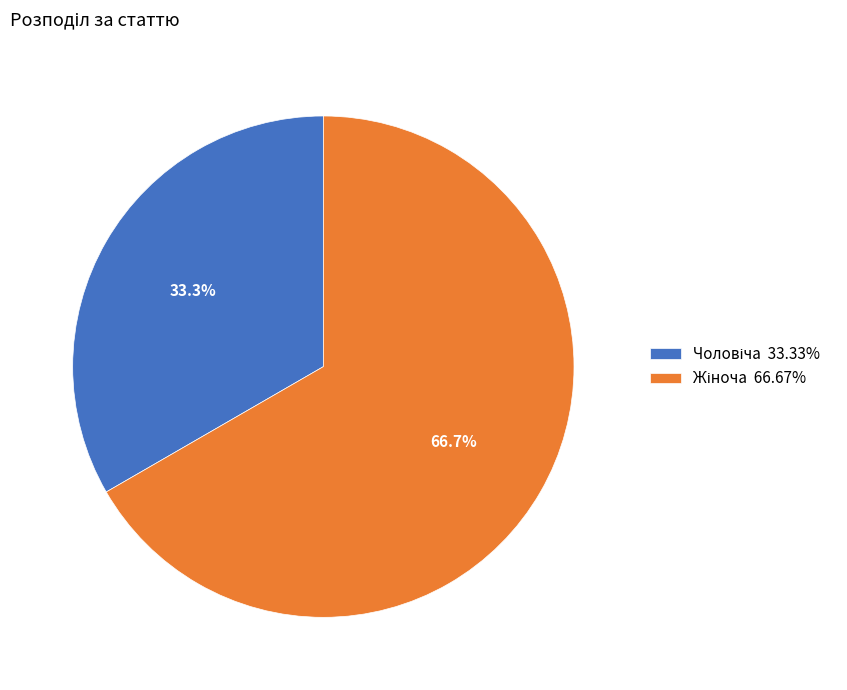

What percentage is the Жіноча slice, to the nearest percent?

67%